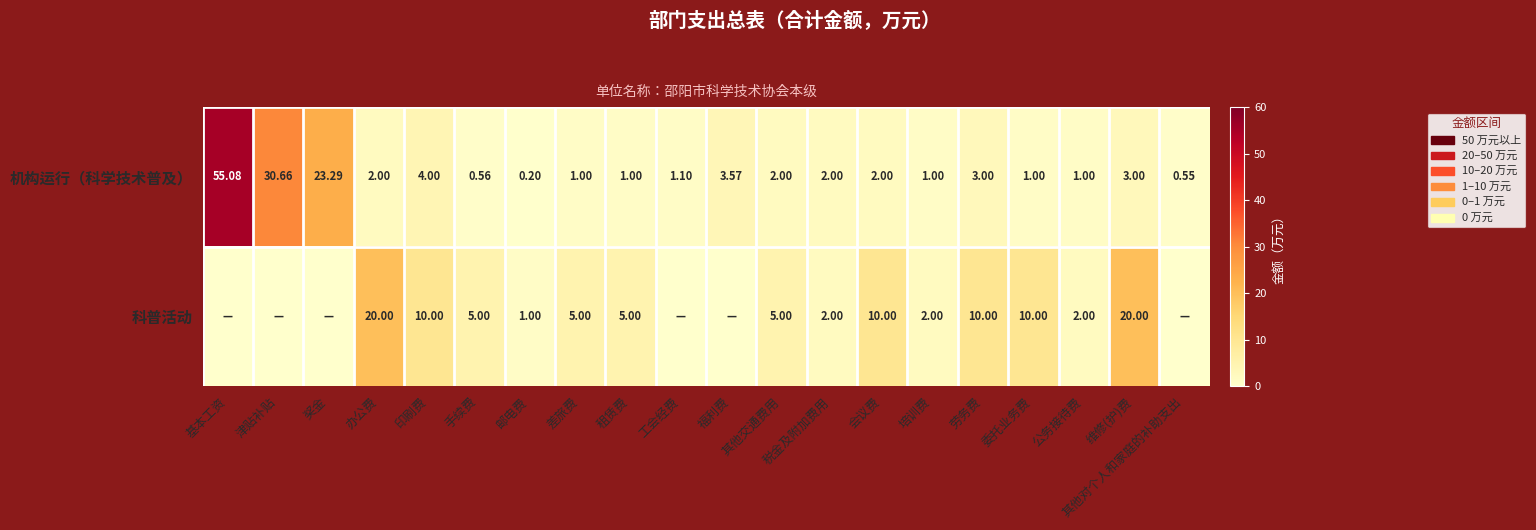

Is the value of 机构运行（科学技术普及） at 其他对个人和家庭的补助支出 greater than the value of 科普活动 at 邮电费?

No